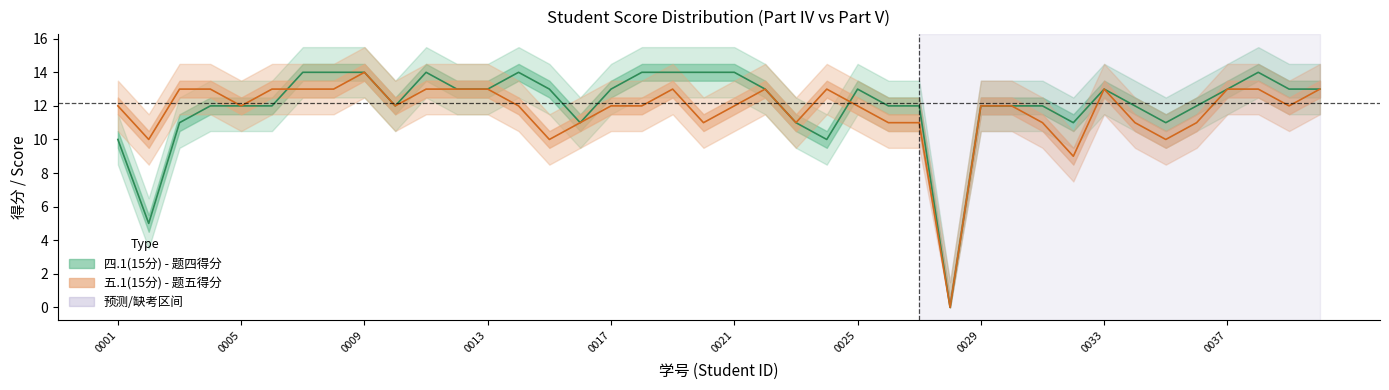

How many intersections are there between 五.1(15分) and 四.1(15分)?

2